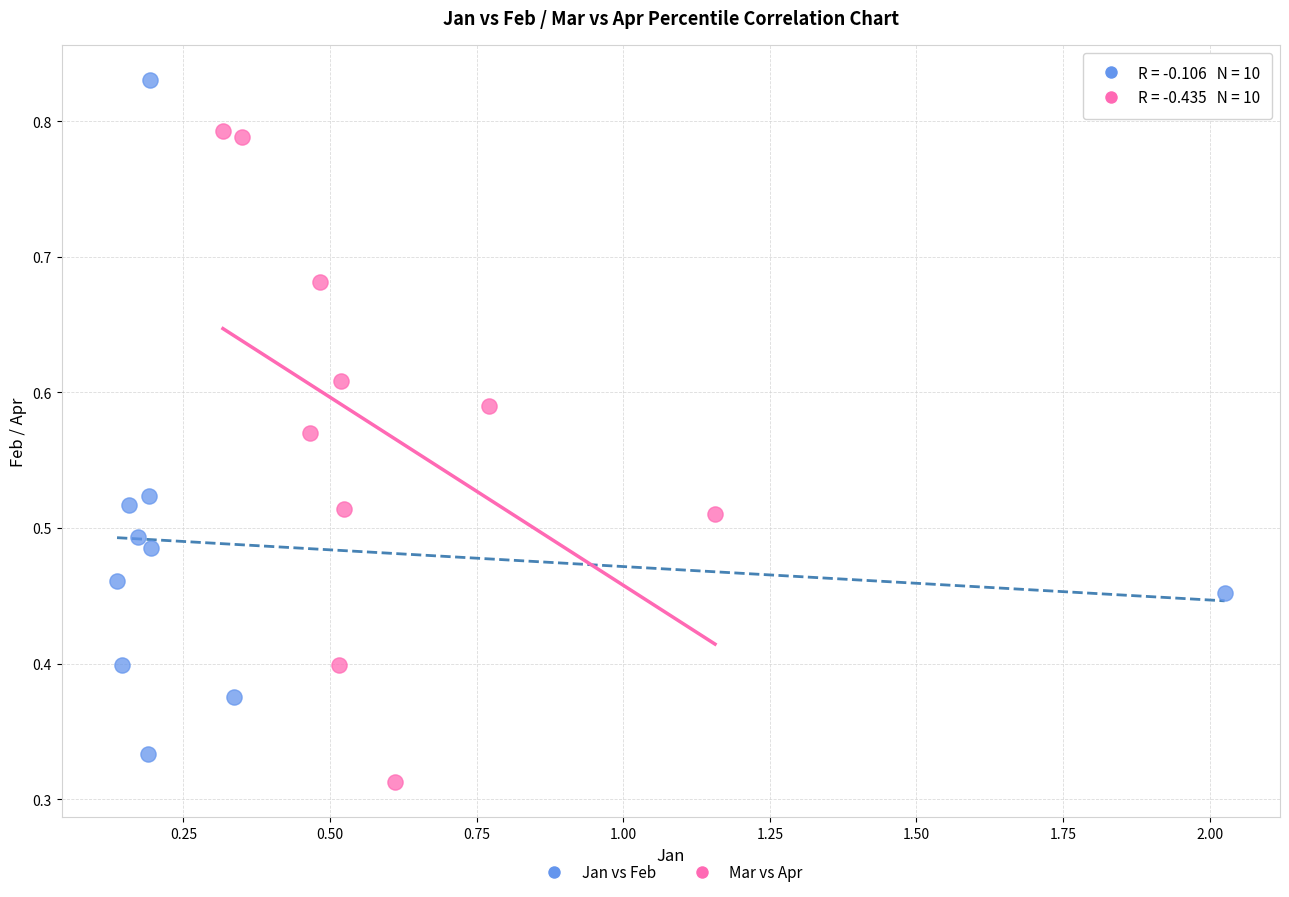

Which series reaches the maximum Y coordinate?

Jan vs Feb